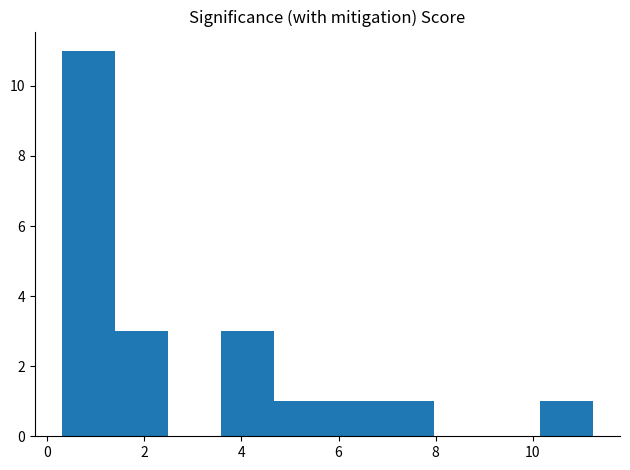

Reading left to right, list every bar in this chart as the range it spans on the x-axis followed by its height. Neither the bar edges nor the heights are printed on the chart, so give them approximately, as read against the axes.

0.4 to 1.4: 11
1.4 to 2.4: 3
2.4 to 3.6: 0
3.6 to 4.6: 3
4.6 to 5.8: 1
5.8 to 6.8: 1
6.8 to 8.0: 1
8.0 to 9.0: 0
9.0 to 10.2: 0
10.2 to 11.2: 1